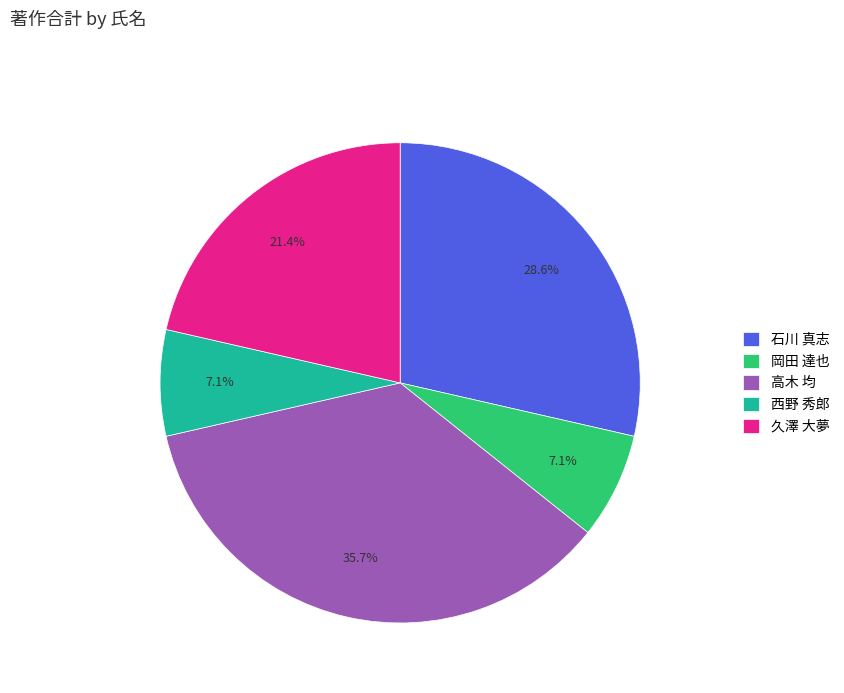

To the nearest percent, what portion does 高木 均 represent?

36%